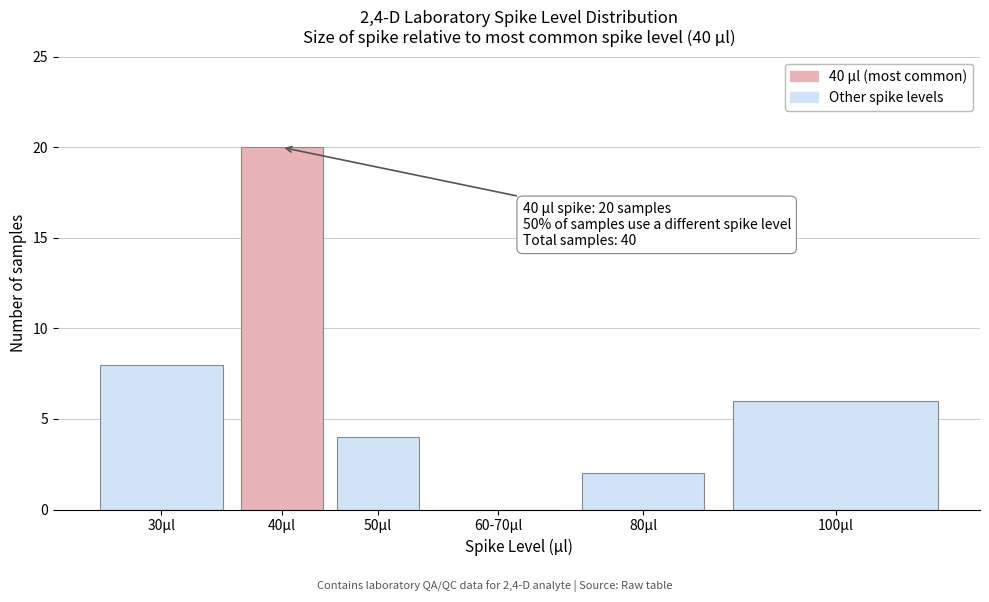

Reading left to right, transcribe all the data shown in this chart.

30µl=8	40µl=20	50µl=4	60-70µl=0	80µl=2	100µl=6